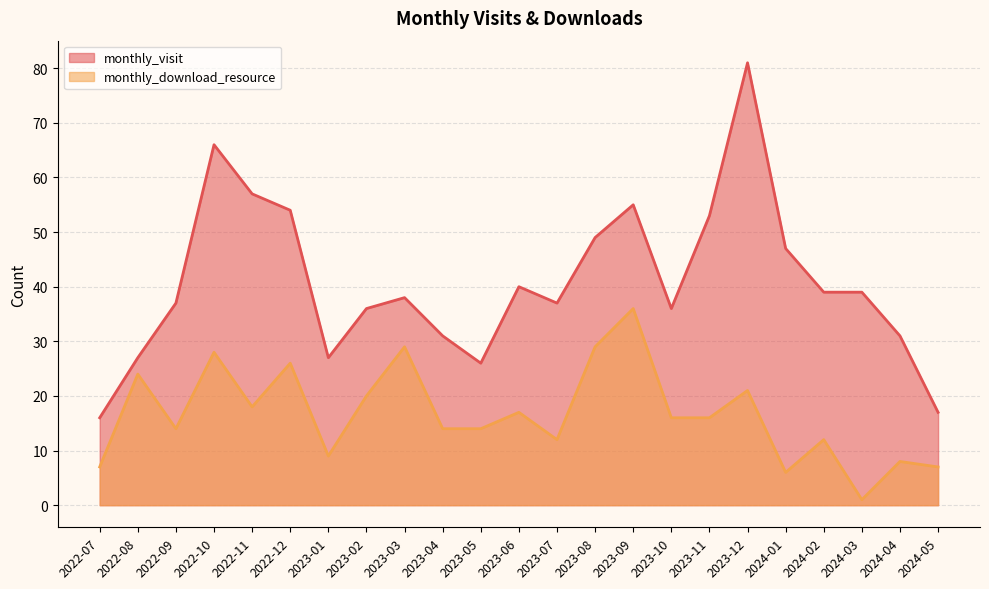

How many interior local peaks does the monthly_visit series have?

5